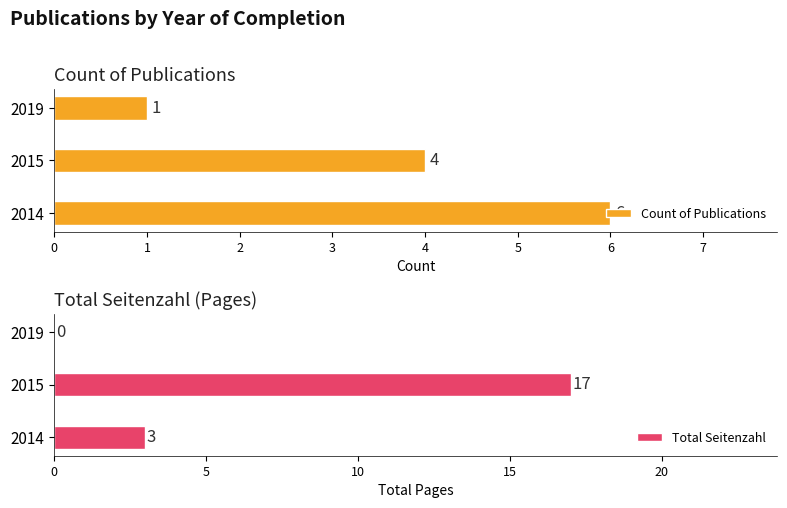

What is the sum of all Count of Publications values?

11